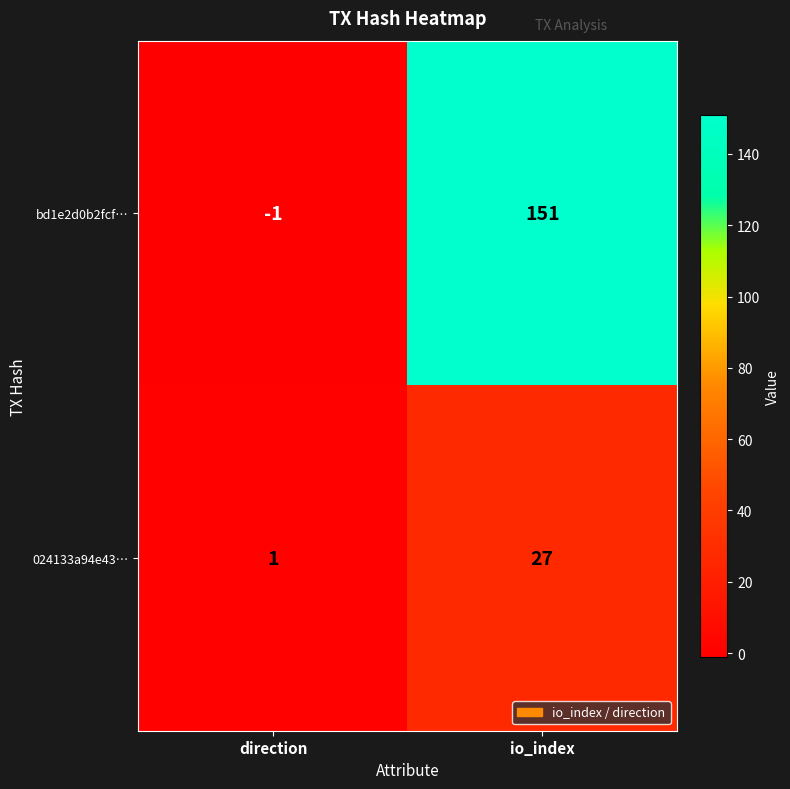

Rank the series at direction from lowest to highest value.

bd1e2d0b2fcf…, 024133a94e43…